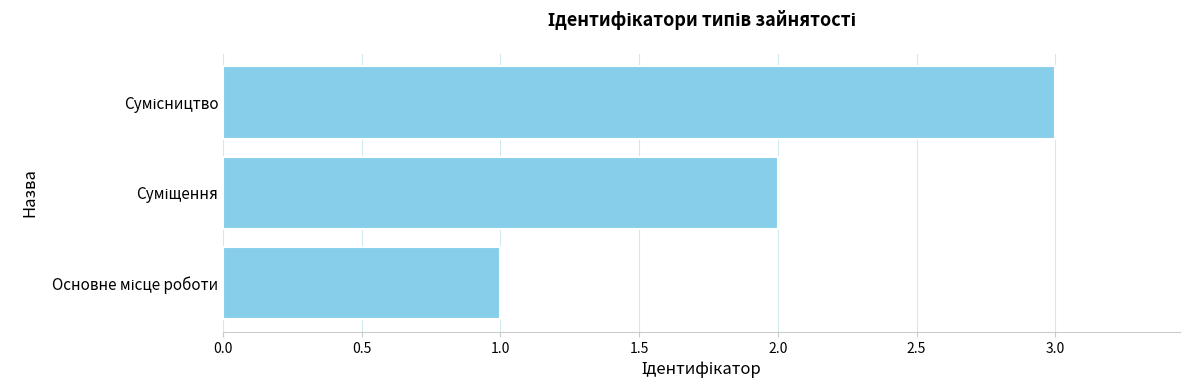

What is the maximum value shown in the chart?

3